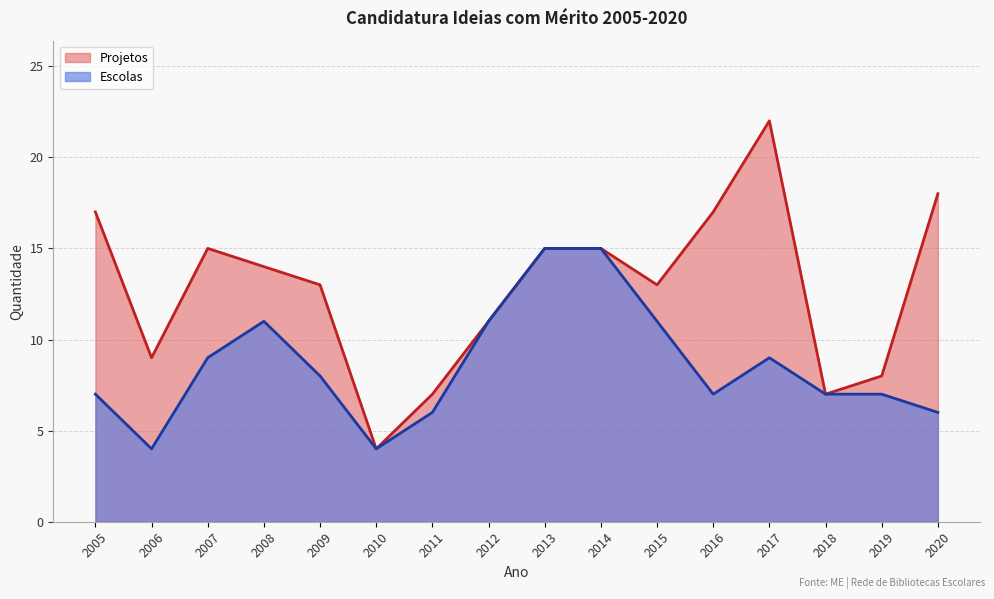

At which category is the sum across all series the highest?

2017